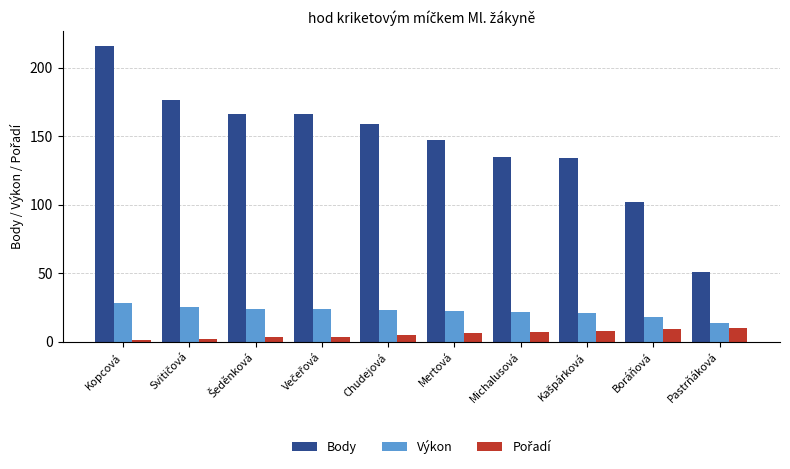

What is the label of the 4th bar from the right?

Michalusová